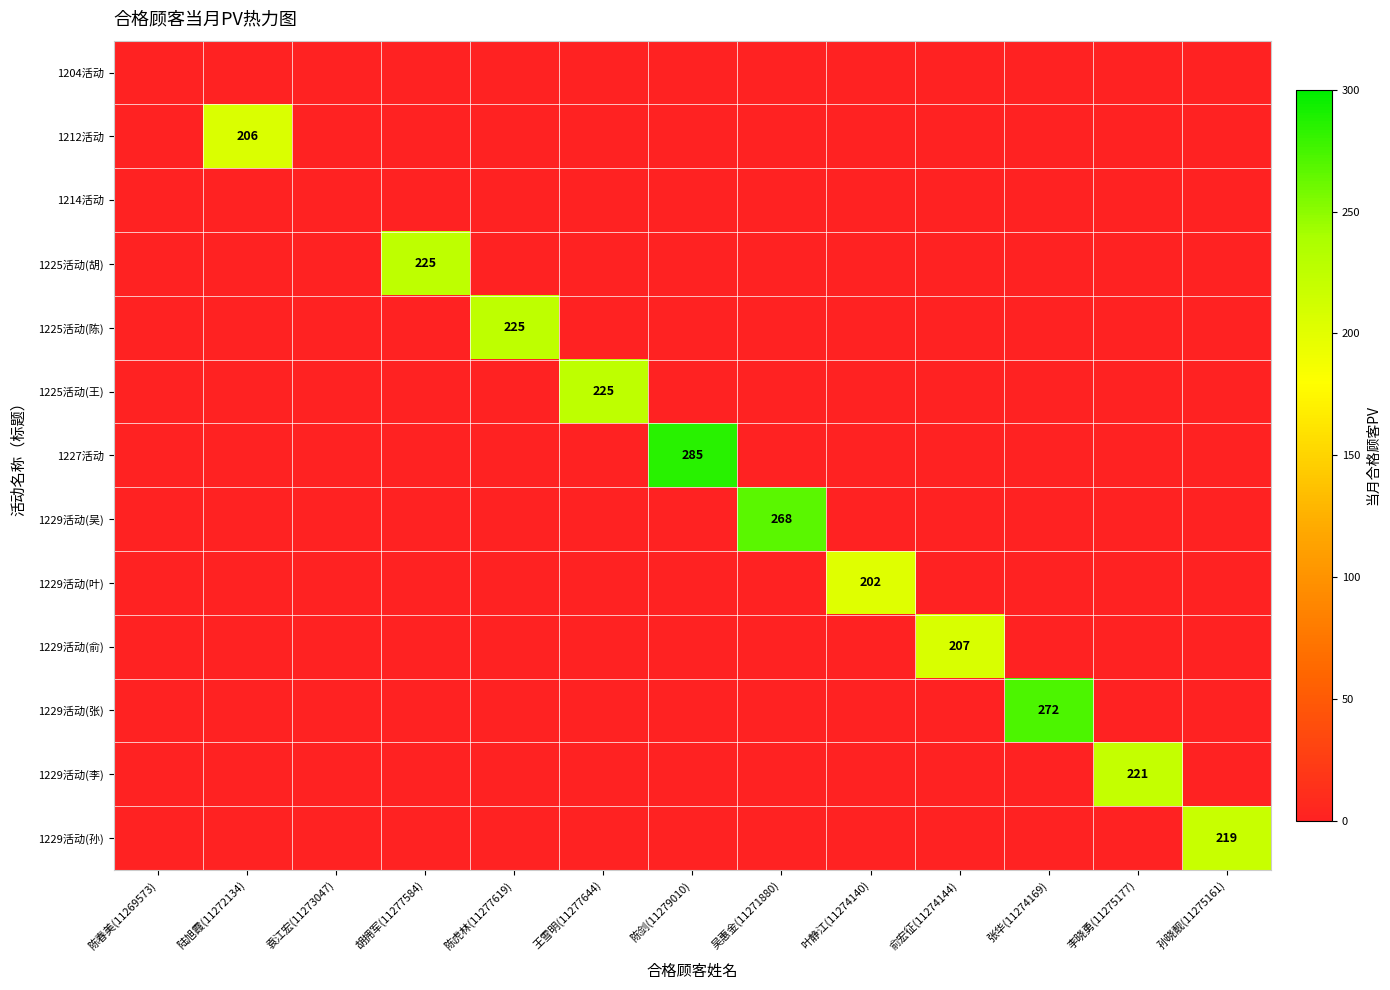

The value of 1229活动(俞) at 陈虎林(11277619) is 116. True or false?

False